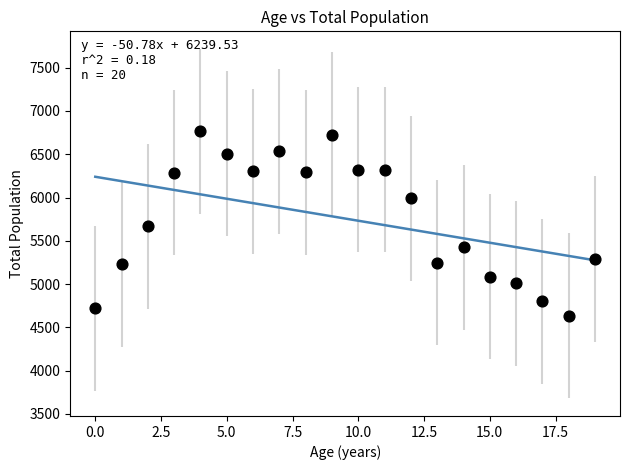

What is the range of Y values (max minus min)?

2132